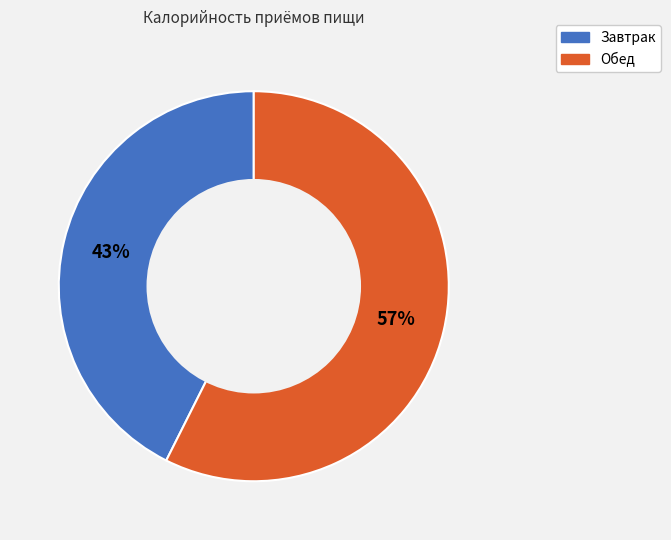

To the nearest percent, what is the average slice percentage?

50%